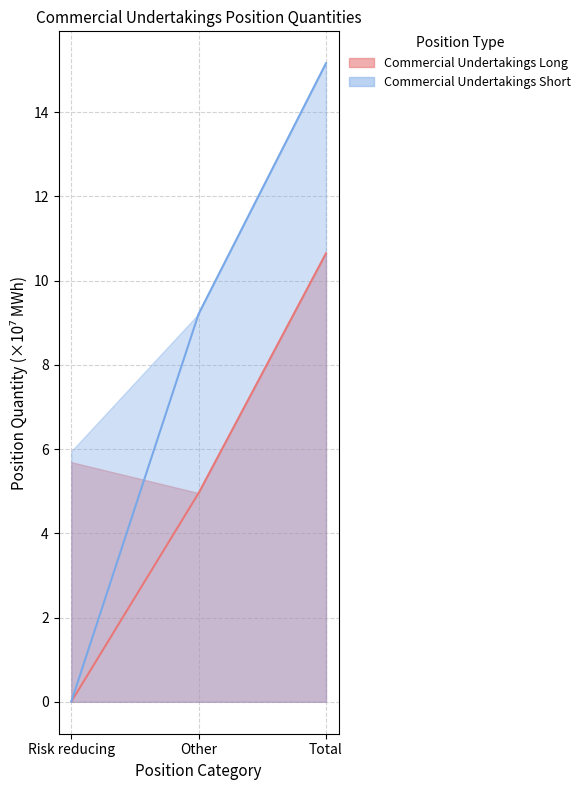

How many lines are shown in the chart?

2